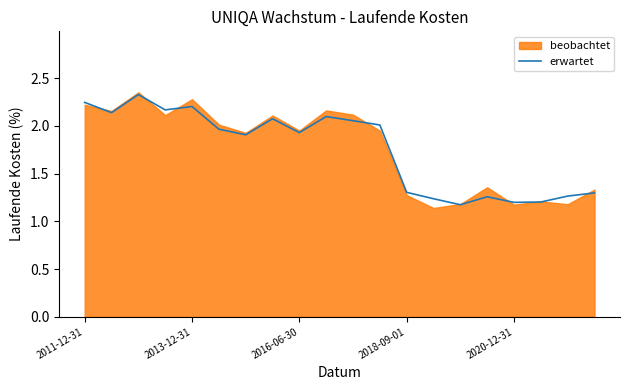

Is it true that erwartet equals 3.1 at 2011-12-31?

False